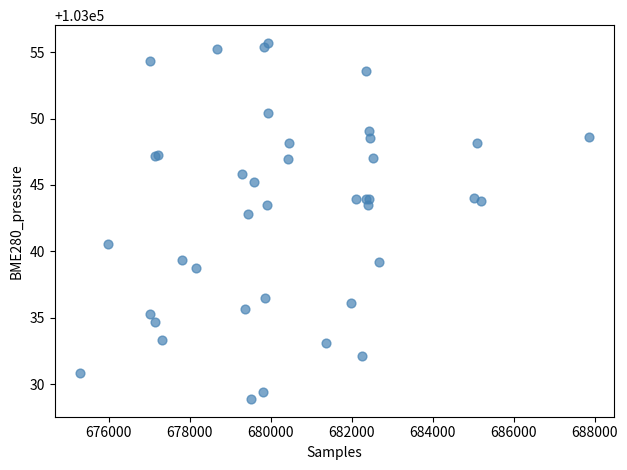

What Y value in the scatter plot is closest to 103042?

103042.8